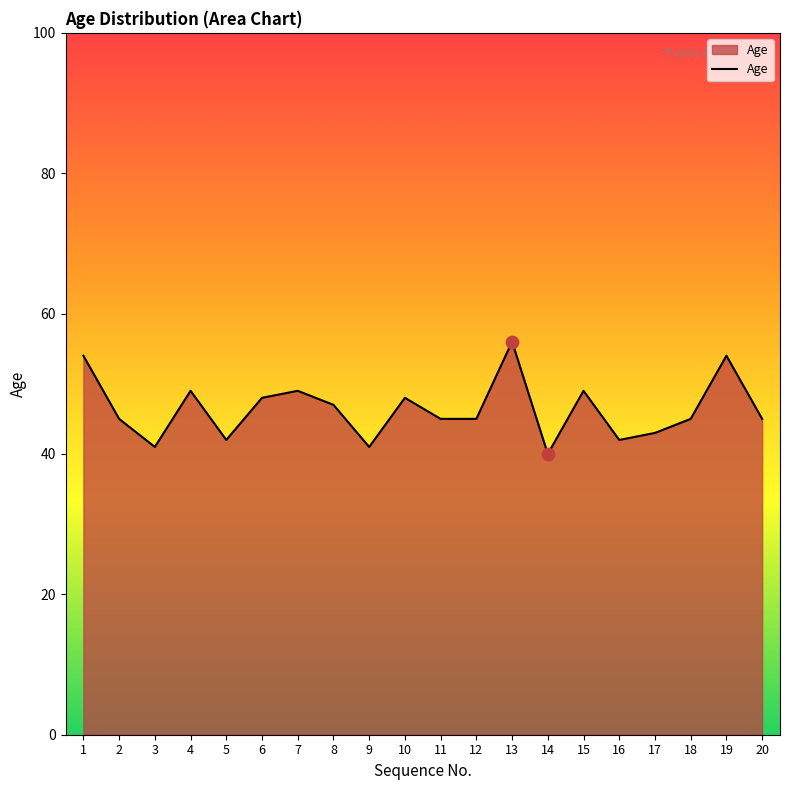

Approximately how many times larger is the value at 7 compared to 5?

1.2